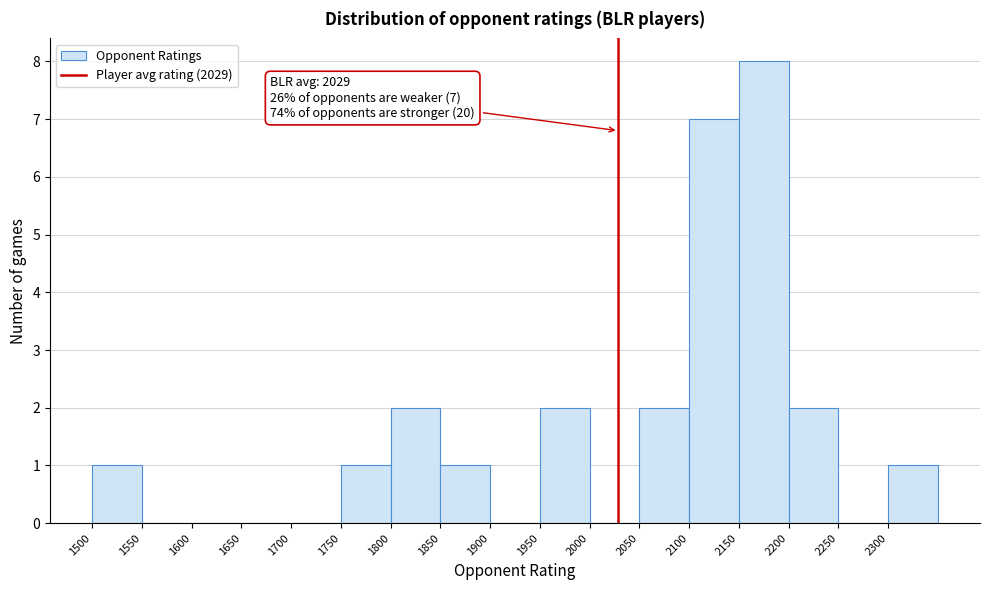

Over which range of the x-axis is the bar tallest?

2150 to 2200